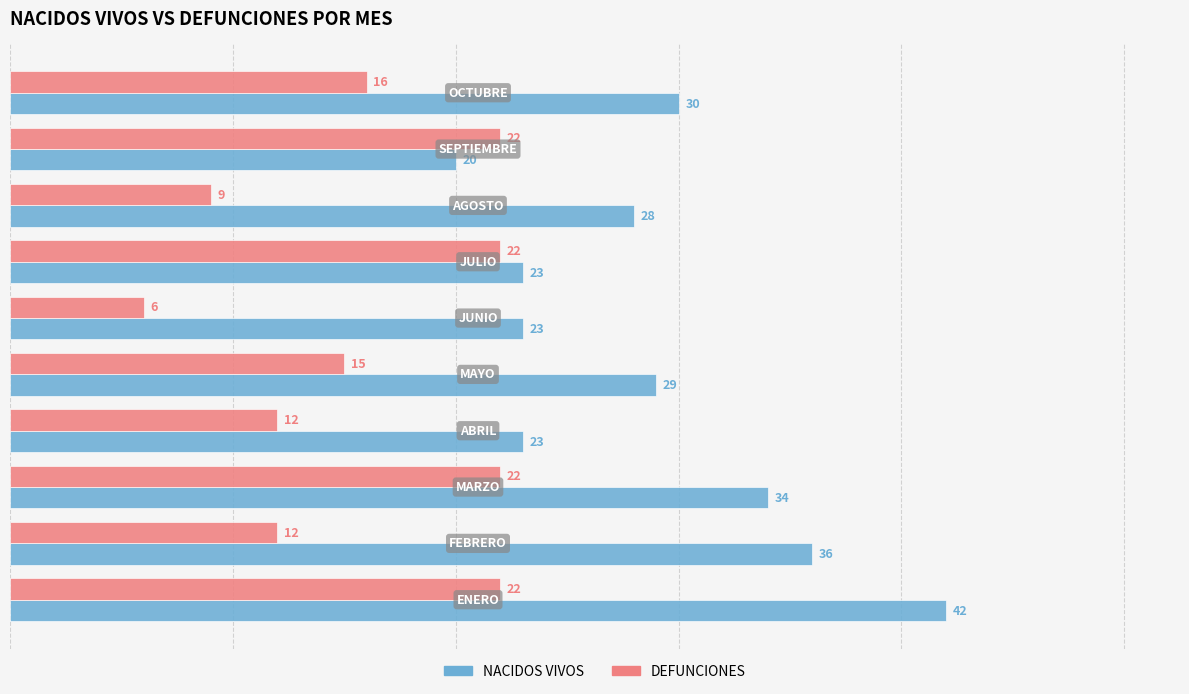

Which series has the largest total across all categories?

NACIDOS VIVOS